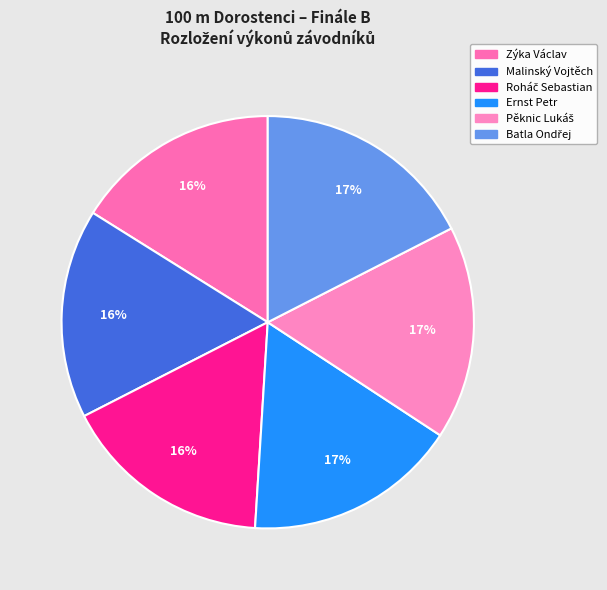

Is there a majority slice in this chart?

No